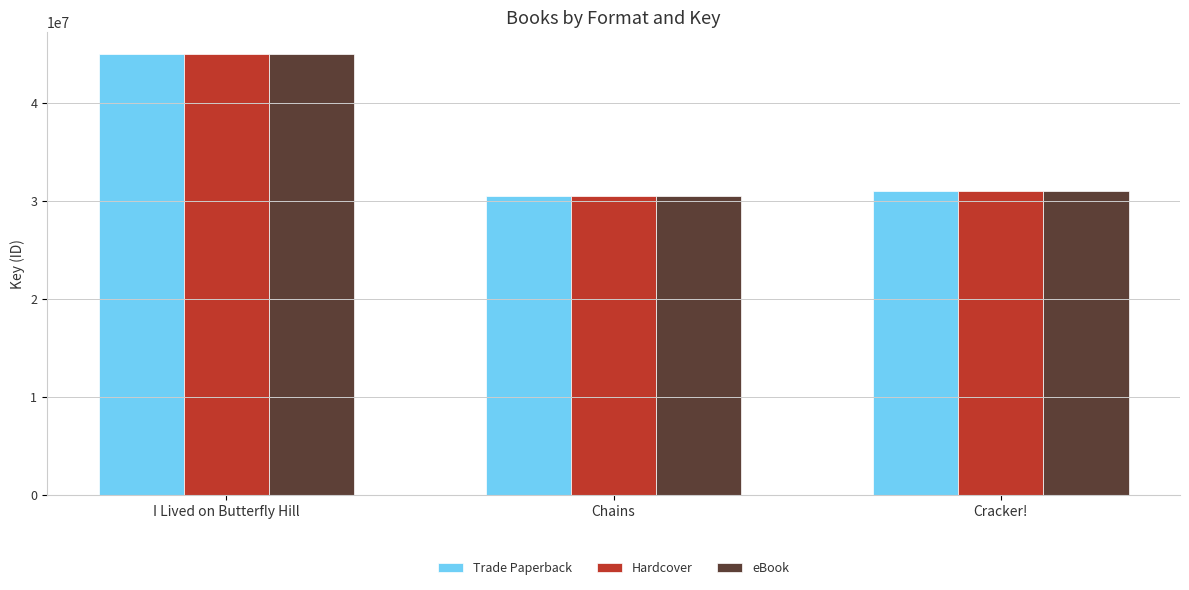

What position from the right is I Lived on Butterfly Hill?

3